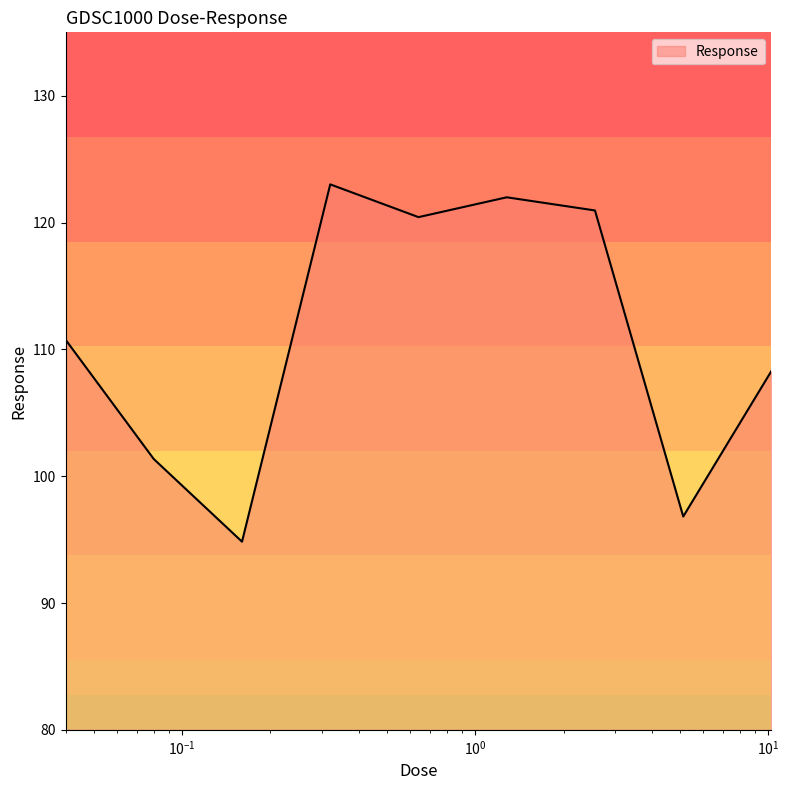

What is the average value?

110.9